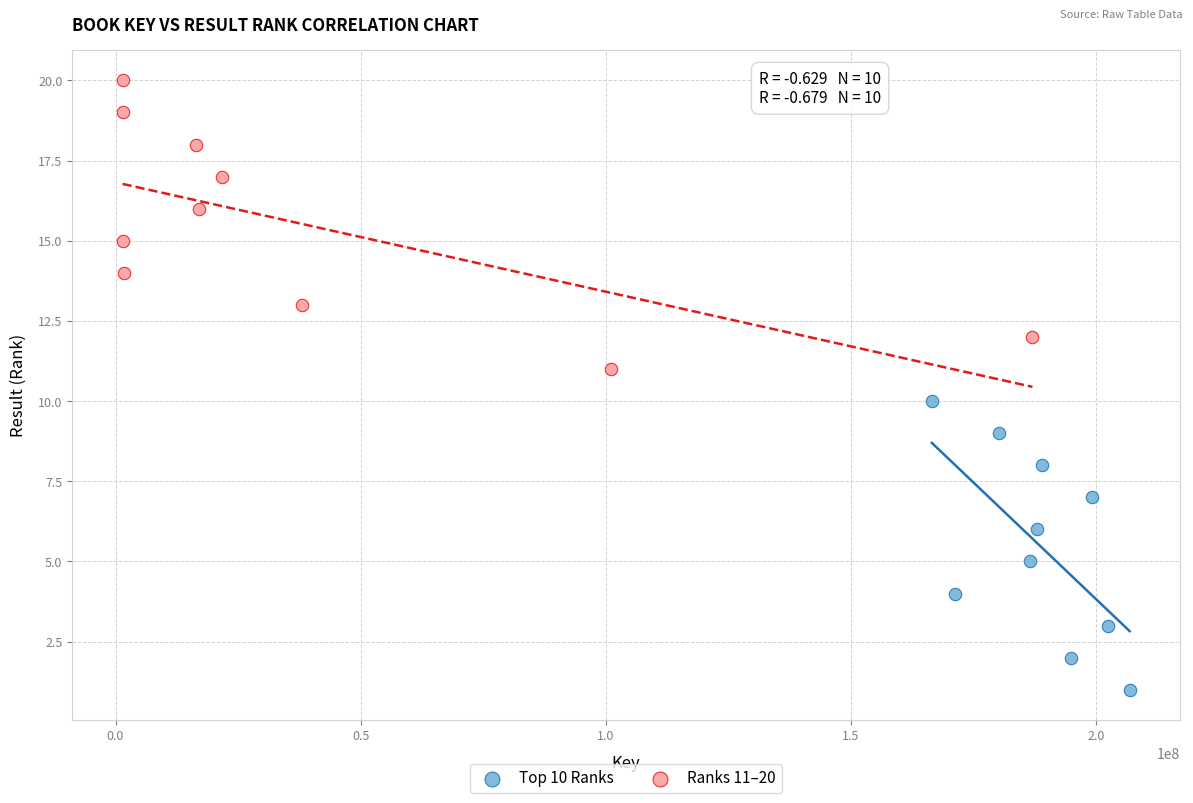

Which series reaches the minimum Y coordinate?

Top 10 Ranks